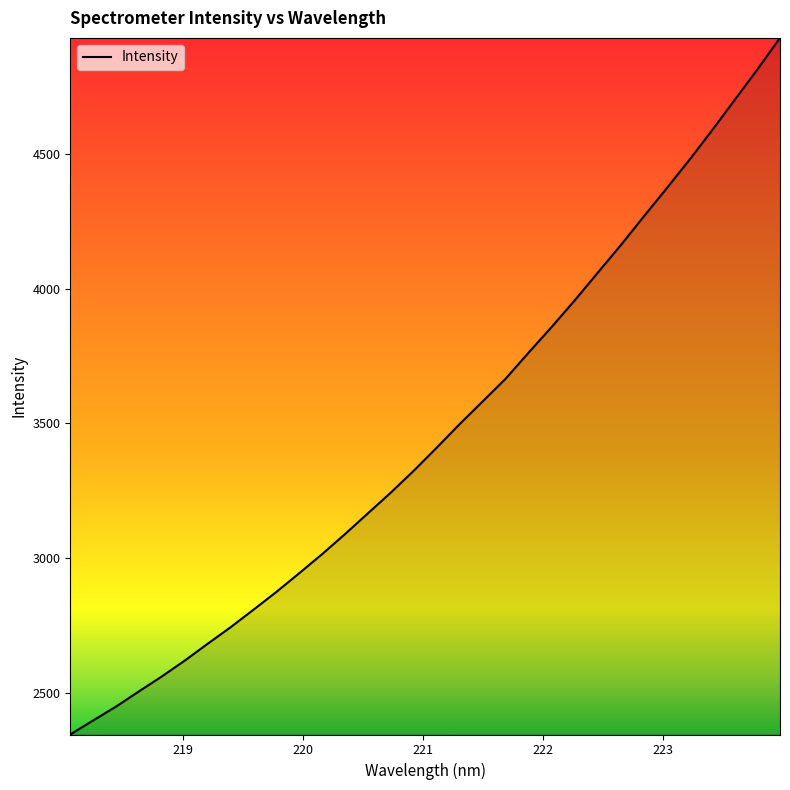

What is the maximum value shown in the chart?

4931.2